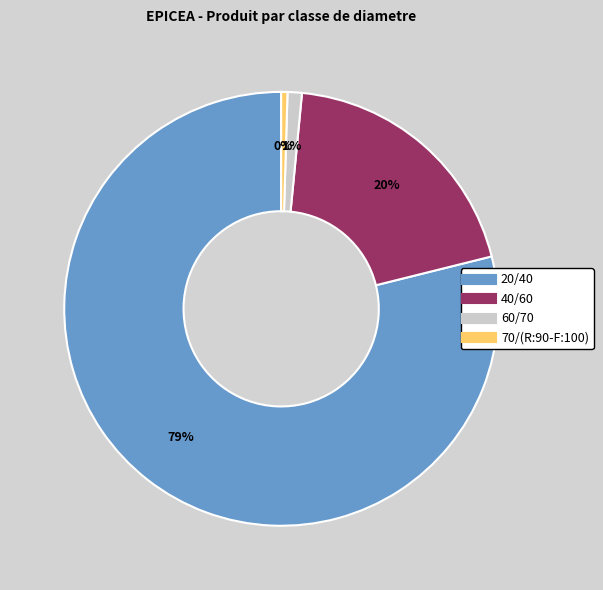

Which slice is the largest?

20/40